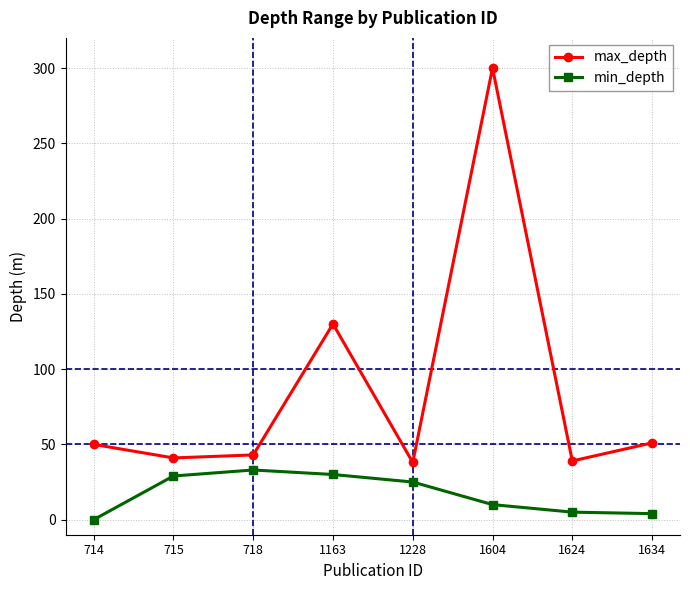

The min_depth series shows 0 at 714. True or false?

True